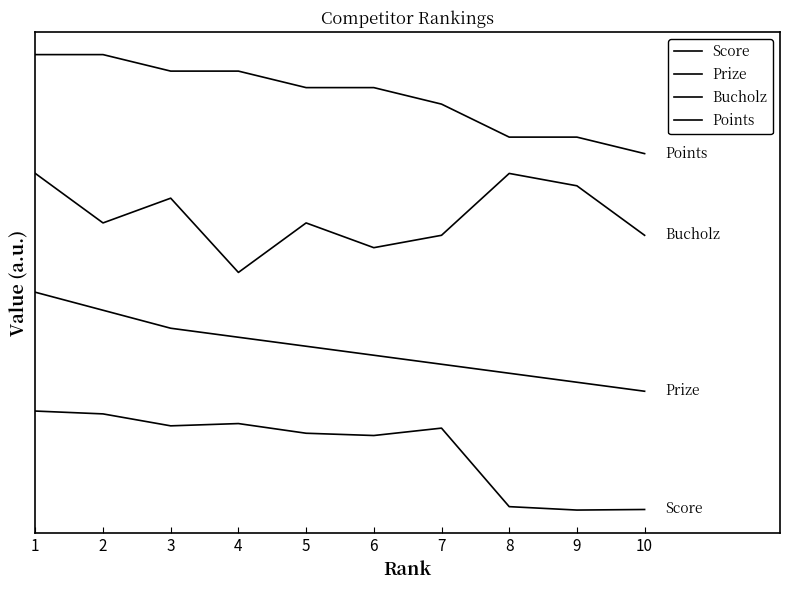

True or false: Prize and Bucholz cross at least once.

False